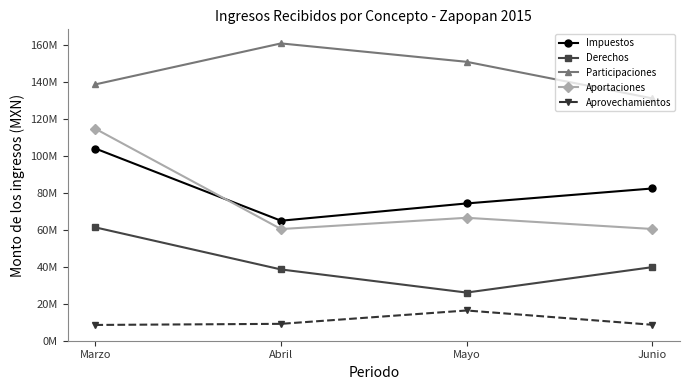

What are all the series names shown in the legend?

Impuestos, Derechos, Participaciones, Aportaciones, Aprovechamientos